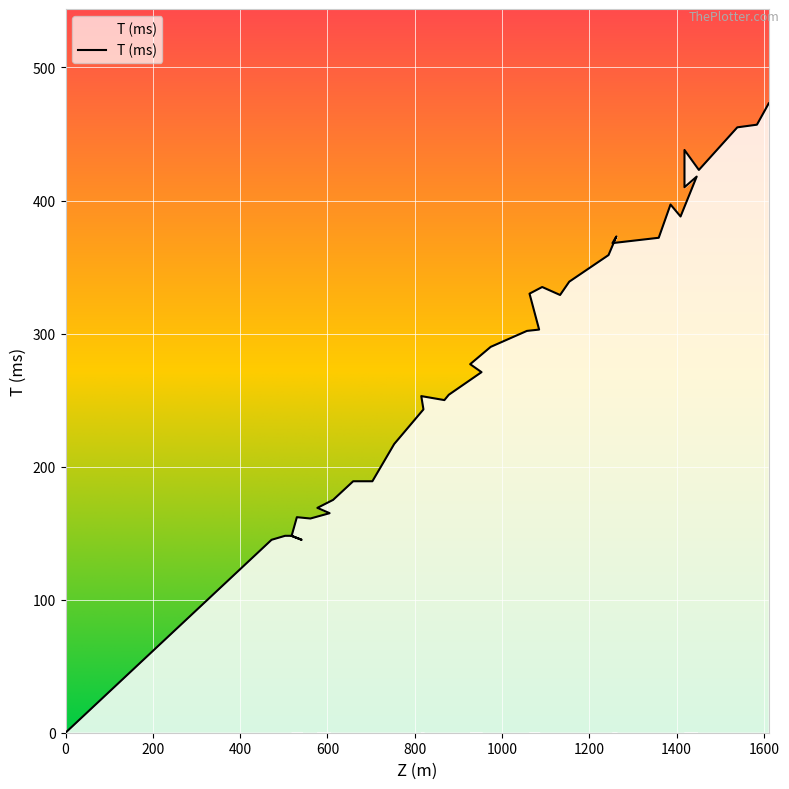

Rank the categories by value from highest to lowest.

1611, 1584, 1539, 1418, 1451, 1446, 1418, 1386, 1409, 1262, 1359, 1253, 1244, 1154, 1092, 1063, 1133, 1085, 1057, 974, 927, 953, 878, 815, 868, 820, 753, 659, 703, 613, 577, 605, 530, 561, 503, 517, 518, 472, 541, 0